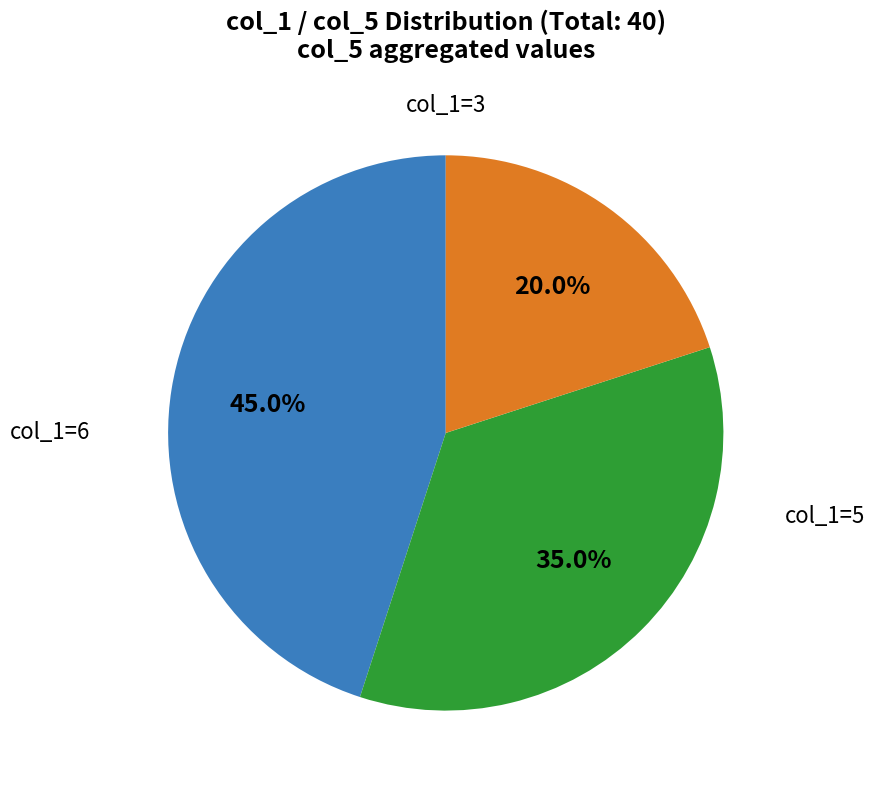

Is there a majority slice in this chart?

No